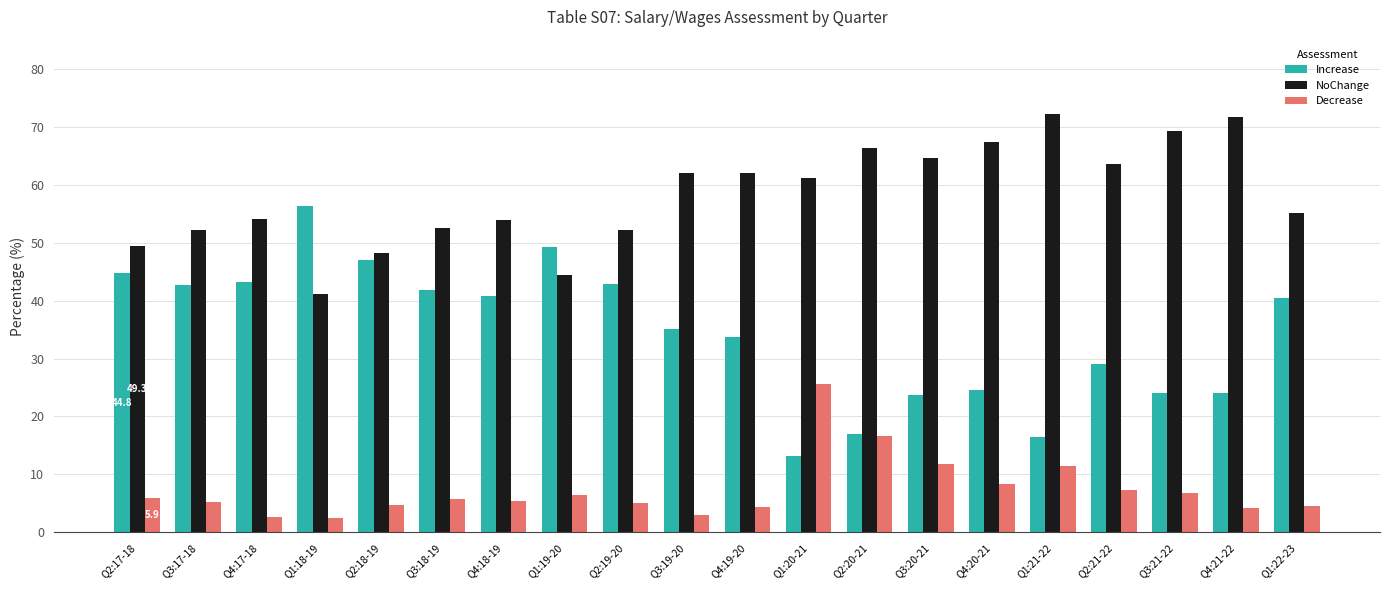

Read the Increase value at Q1:21-22.

16.4